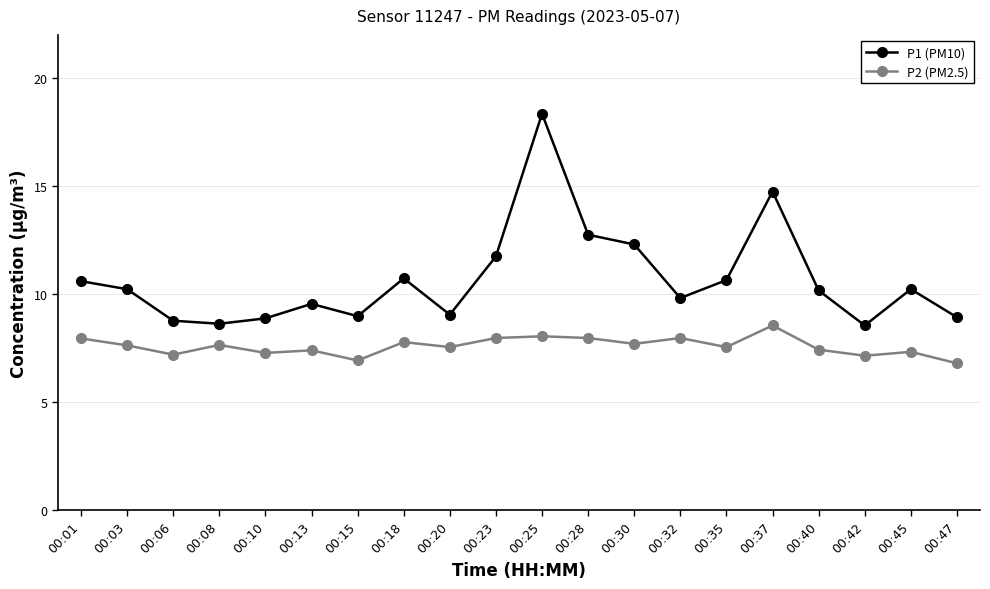

What are all the series names shown in the legend?

P1 (PM10), P2 (PM2.5)